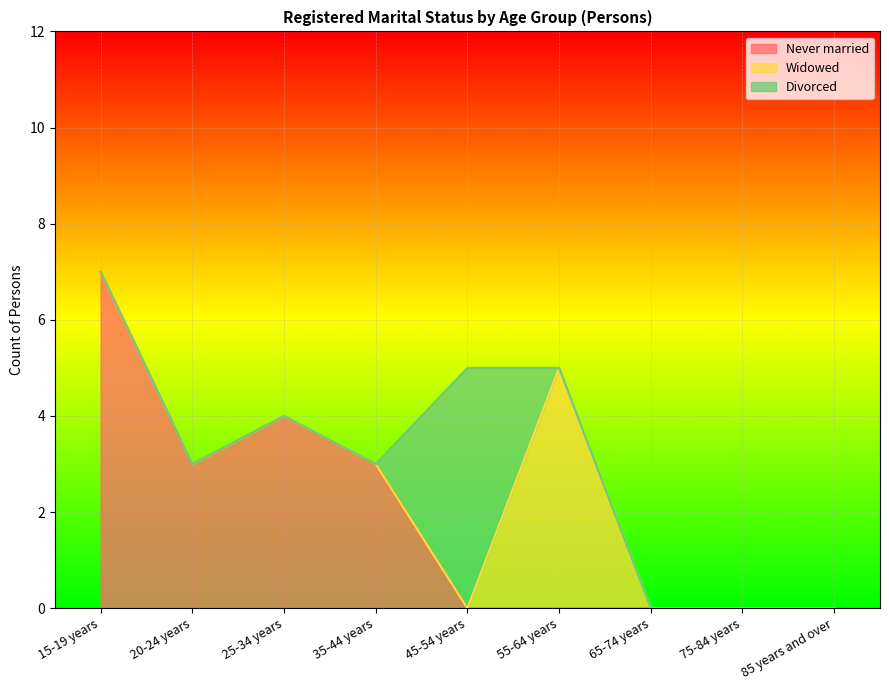

Reading left to right, transcribe all the data shown in this chart.

Never married: 15-19 years=7	20-24 years=3	25-34 years=4	35-44 years=3	45-54 years=0	55-64 years=0	65-74 years=0	75-84 years=0	85 years and over=0
Widowed: 15-19 years=0	20-24 years=0	25-34 years=0	35-44 years=0	45-54 years=0	55-64 years=5	65-74 years=0	75-84 years=0	85 years and over=0
Divorced: 15-19 years=0	20-24 years=0	25-34 years=0	35-44 years=0	45-54 years=5	55-64 years=0	65-74 years=0	75-84 years=0	85 years and over=0